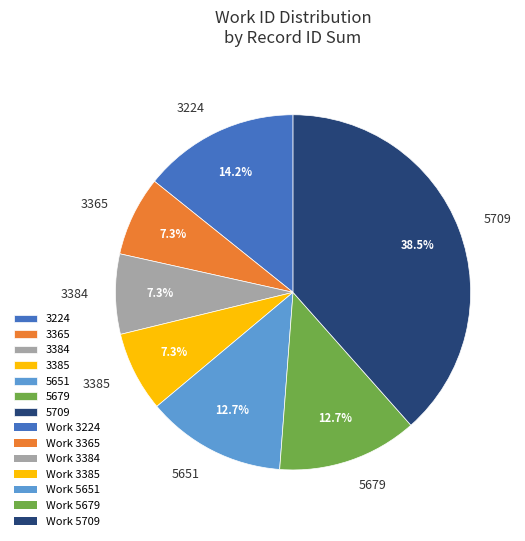

How many slices are in this pie chart?

7